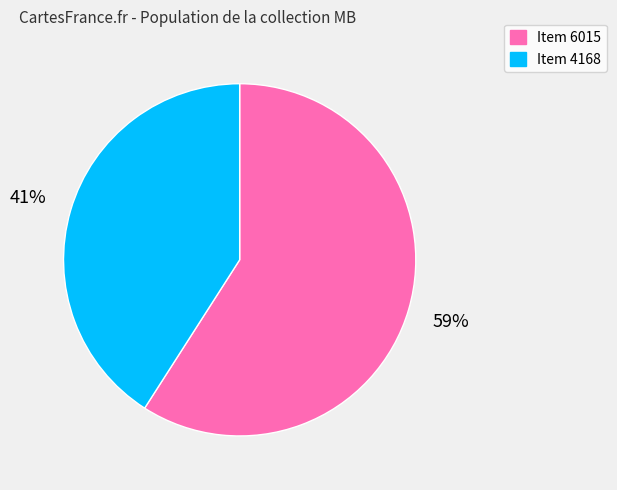

Which slice is the smallest?

Item 4168